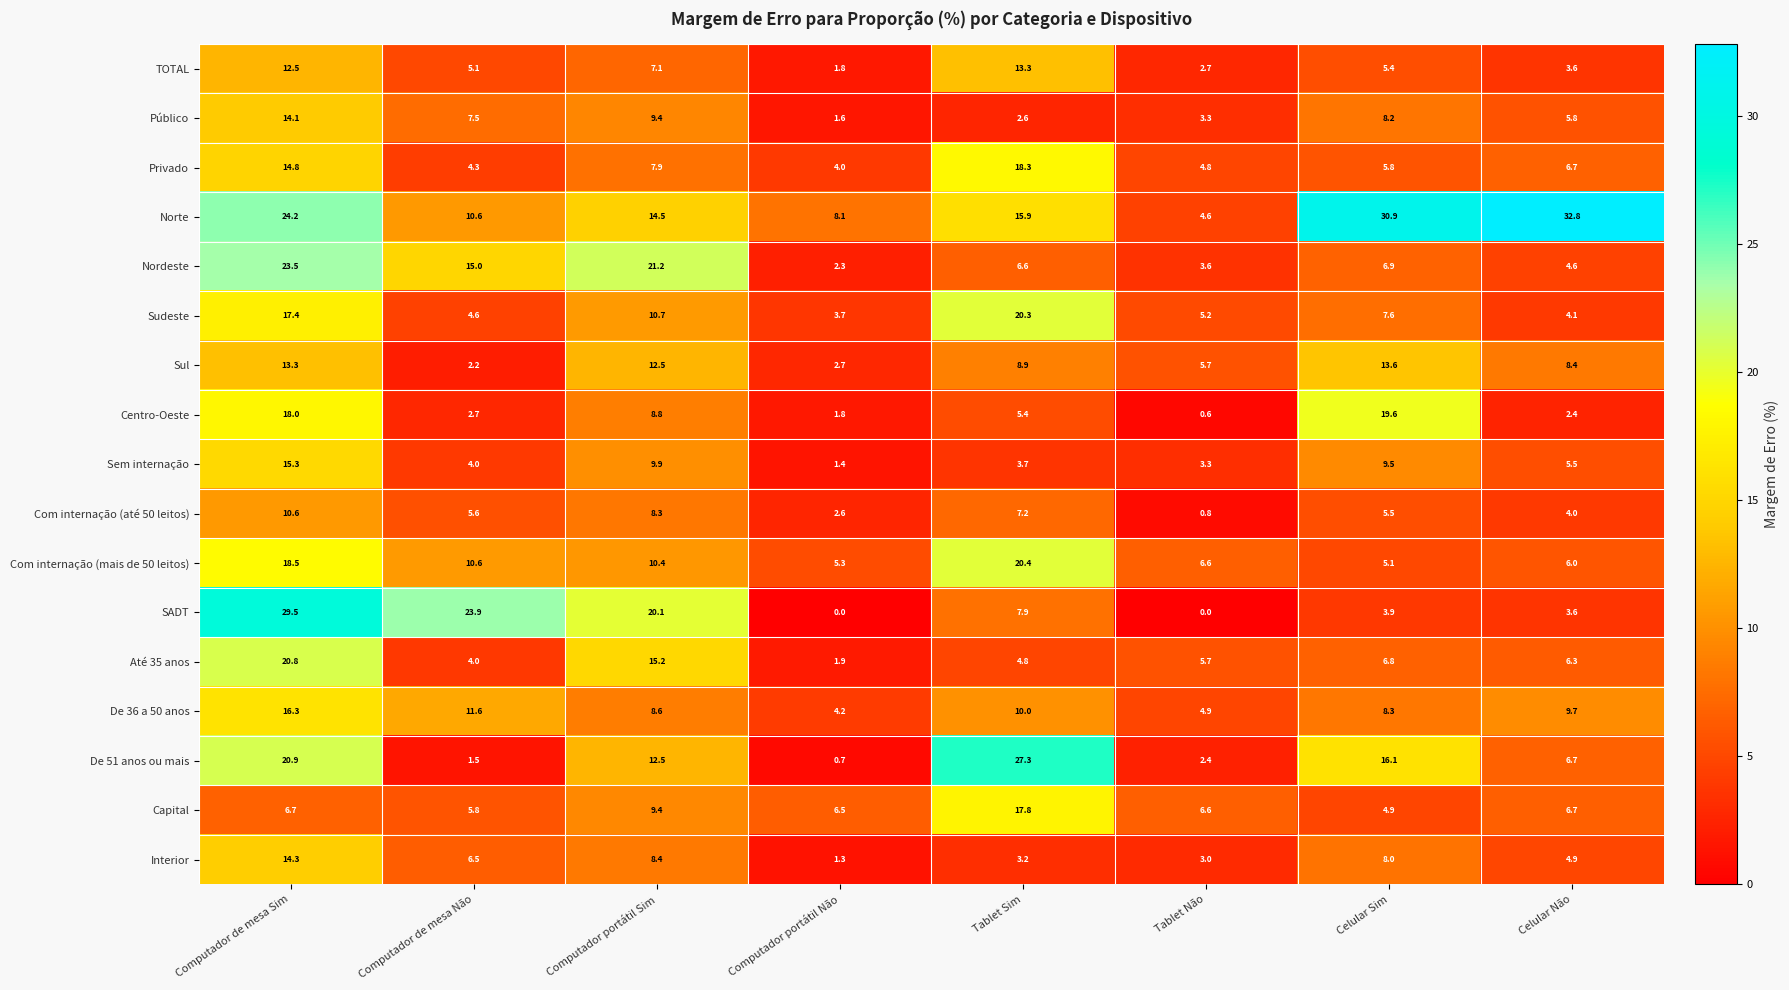

What is the sum of the Com internação (até 50 leitos) values at Computador portátil Sim and Celular Sim?

13.8